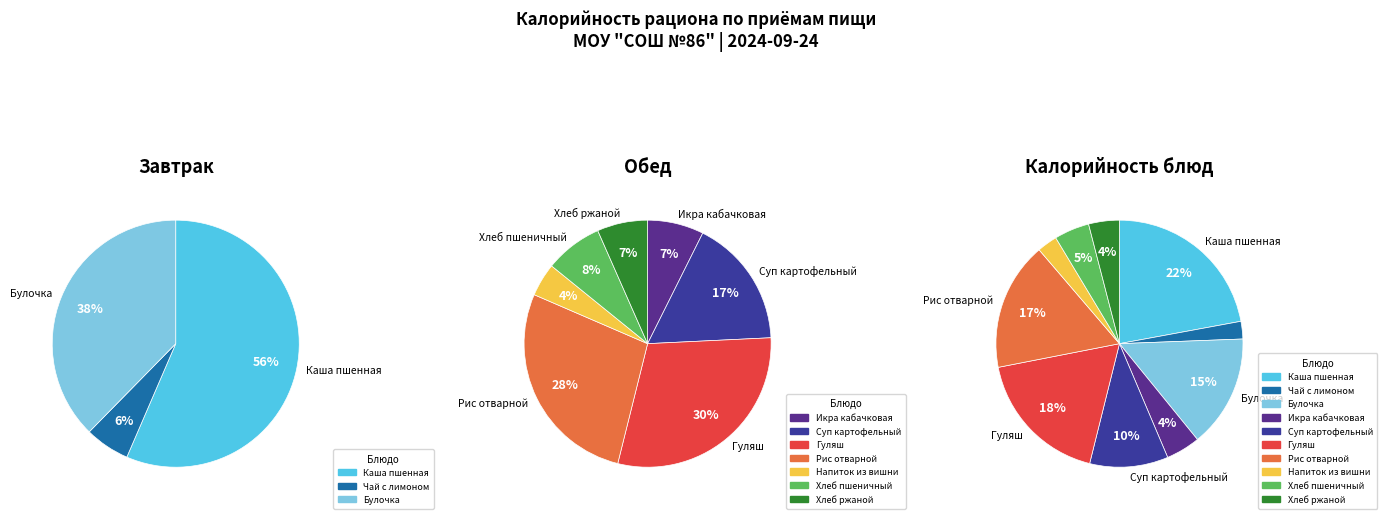

What percentage do Каша пшенная молочная жидкая and Булочка с кокосовой стружкой together represent?

36.8%